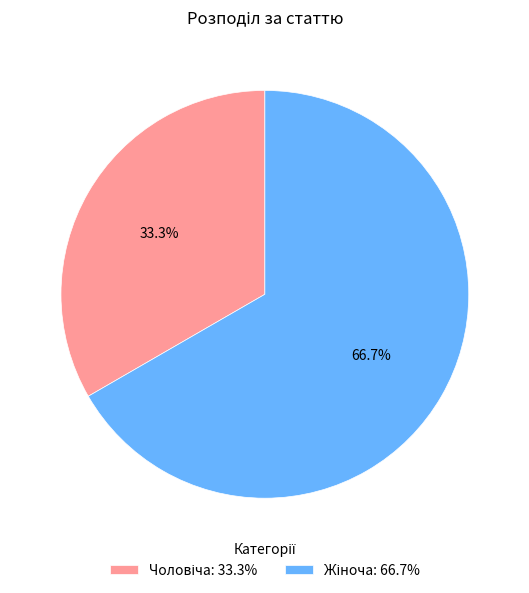

Is there any slice that represents more than half of the pie?

Yes